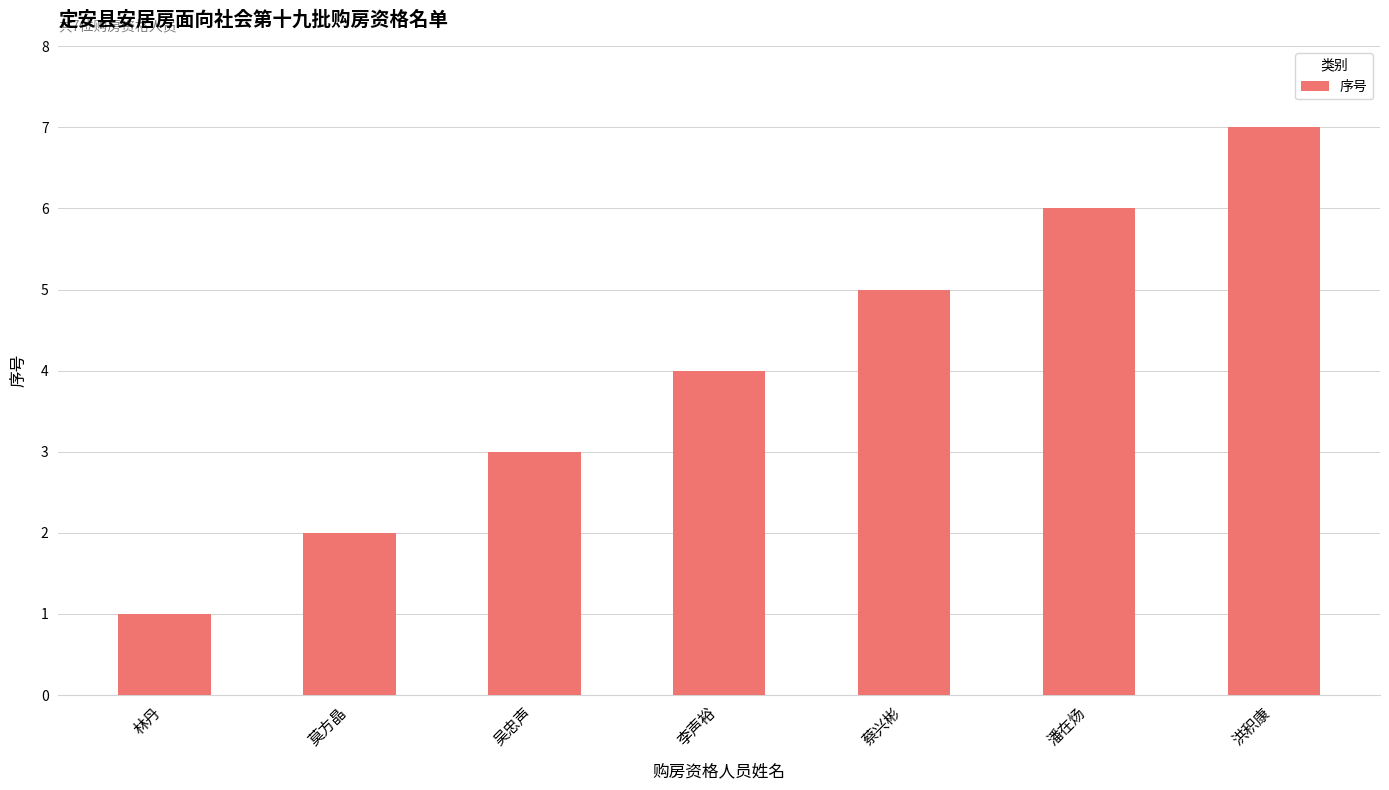

What is the average value?

4